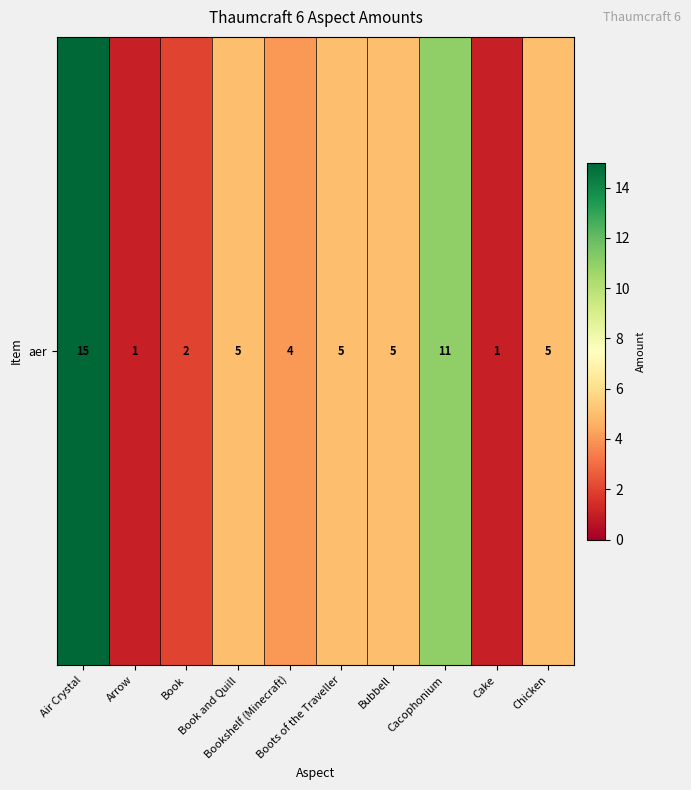

List the labels in order of value, largest first.

Air Crystal, Cacophonium, Book and Quill, Boots of the Traveller, Bubbell, Chicken, Bookshelf (Minecraft), Book, Arrow, Cake